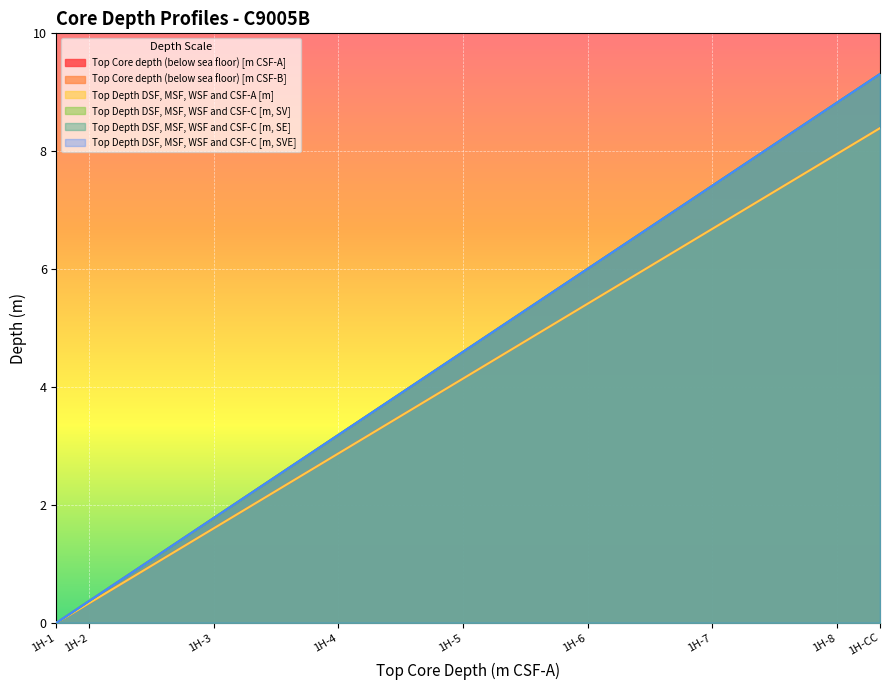

Reading right to left, transcribe all the data shown in this chart.

Top Core depth (below sea floor) [m CSF-A]: 8.4	8.0	6.7	5.4	4.1	2.9	1.6	0.3	0.0
Top Core depth (below sea floor) [m CSF-B]: 9.3	8.8	7.4	6.0	4.6	3.2	1.8	0.4	0.0
Top Depth DSF, MSF, WSF and CSF-A [m]: 8.4	8.0	6.7	5.4	4.1	2.9	1.6	0.3	0.0
Top Depth DSF, MSF, WSF and CSF-C [m, SV]: 9.3	8.8	7.4	6.0	4.6	3.2	1.8	0.4	0.0
Top Depth DSF, MSF, WSF and CSF-C [m, SE]: 9.3	8.8	7.4	6.0	4.6	3.2	1.8	0.4	0.0
Top Depth DSF, MSF, WSF and CSF-C [m, SVE]: 9.3	8.8	7.4	6.0	4.6	3.2	1.8	0.4	0.0